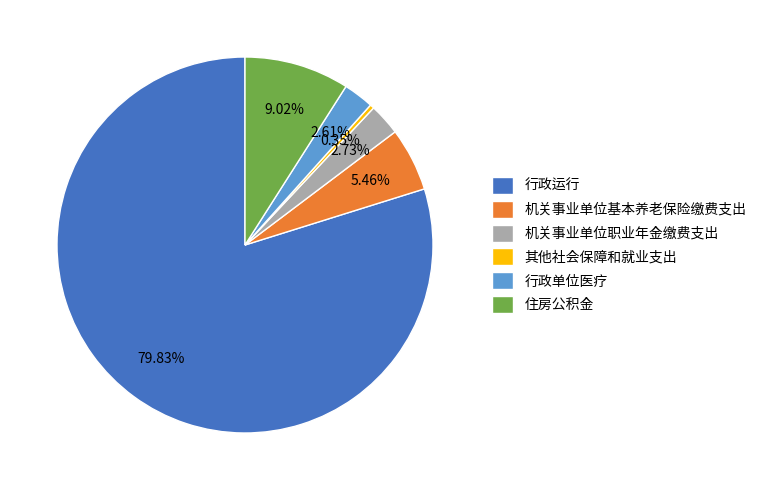

Which category has the smallest portion of the pie?

其他社会保障和就业支出